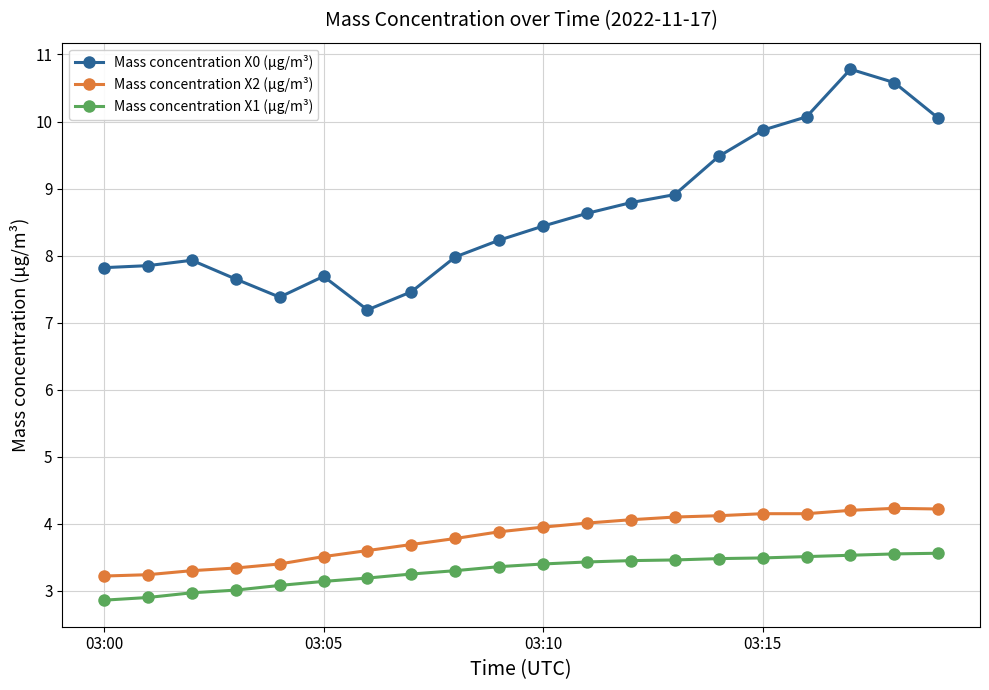

Which series has the widest spread of values?

Mass concentration X0 (μg/m³)